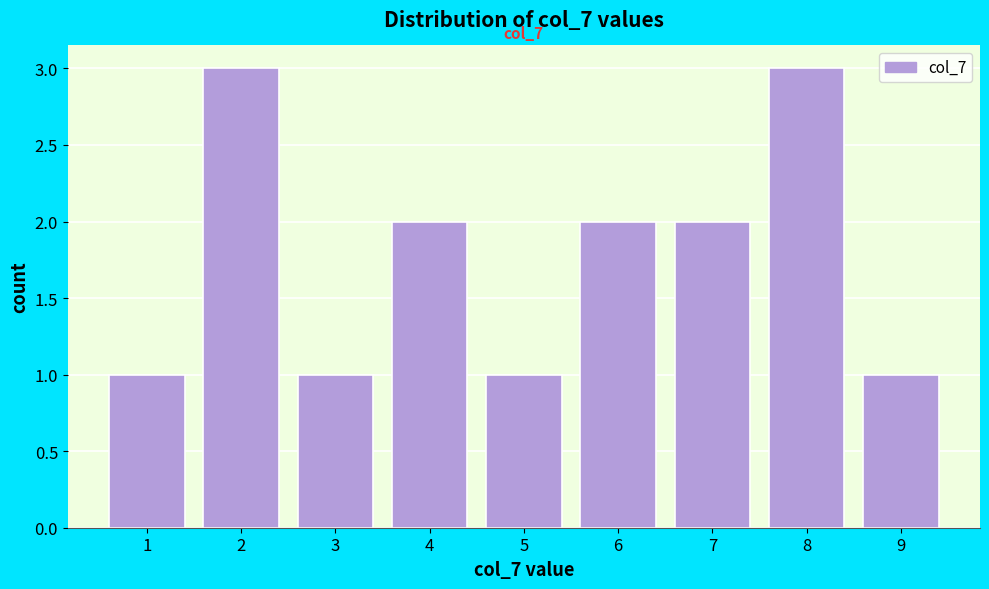

Reading left to right, transcribe all the data shown in this chart.

1	3	1	2	1	2	2	3	1